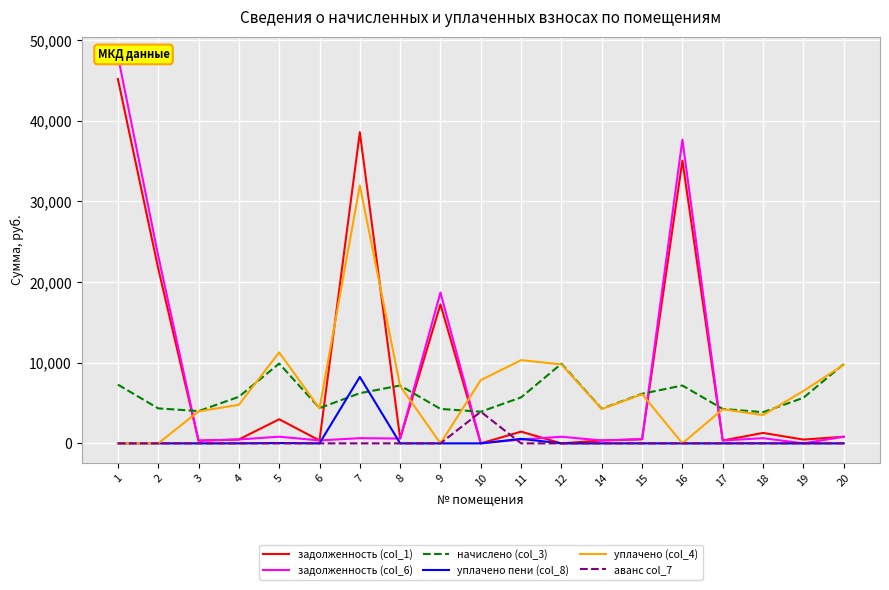

True or false: аванс col_7 has a value of 0.0 at 1.

True